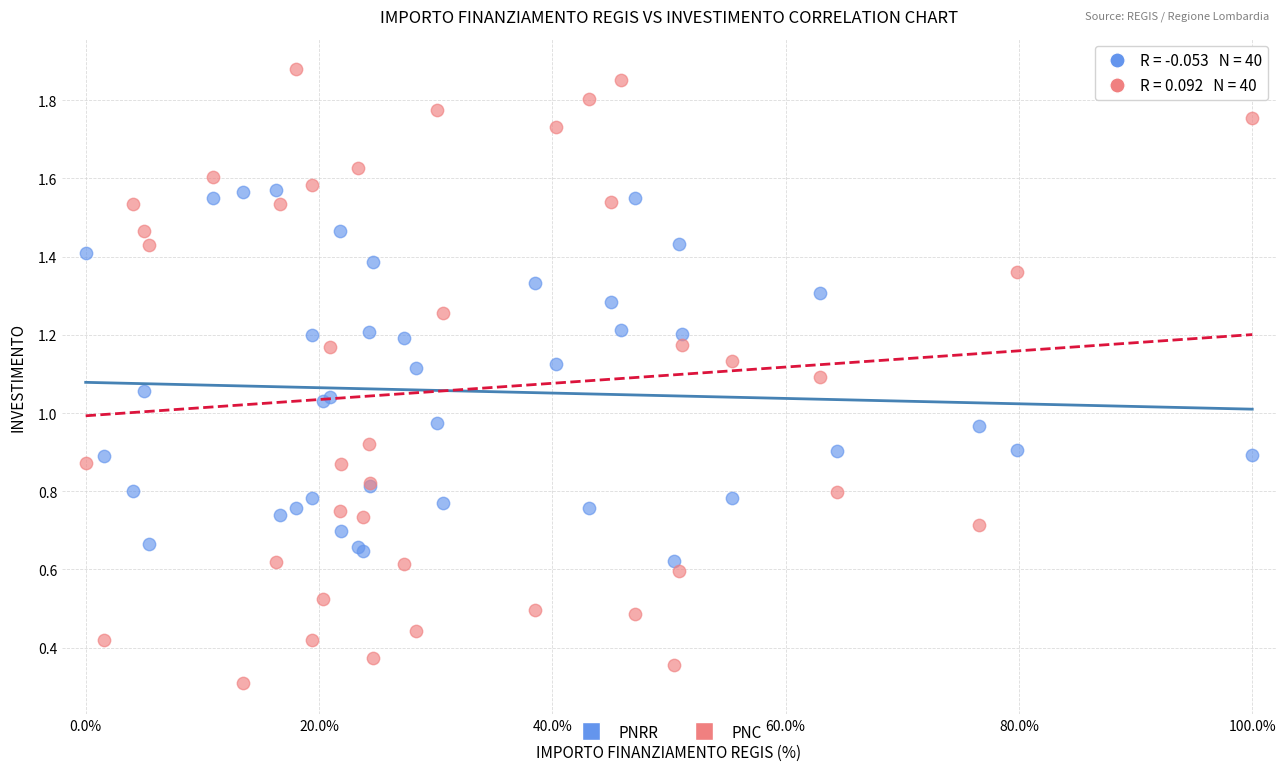

Which series contains the highest Y value?

PNC